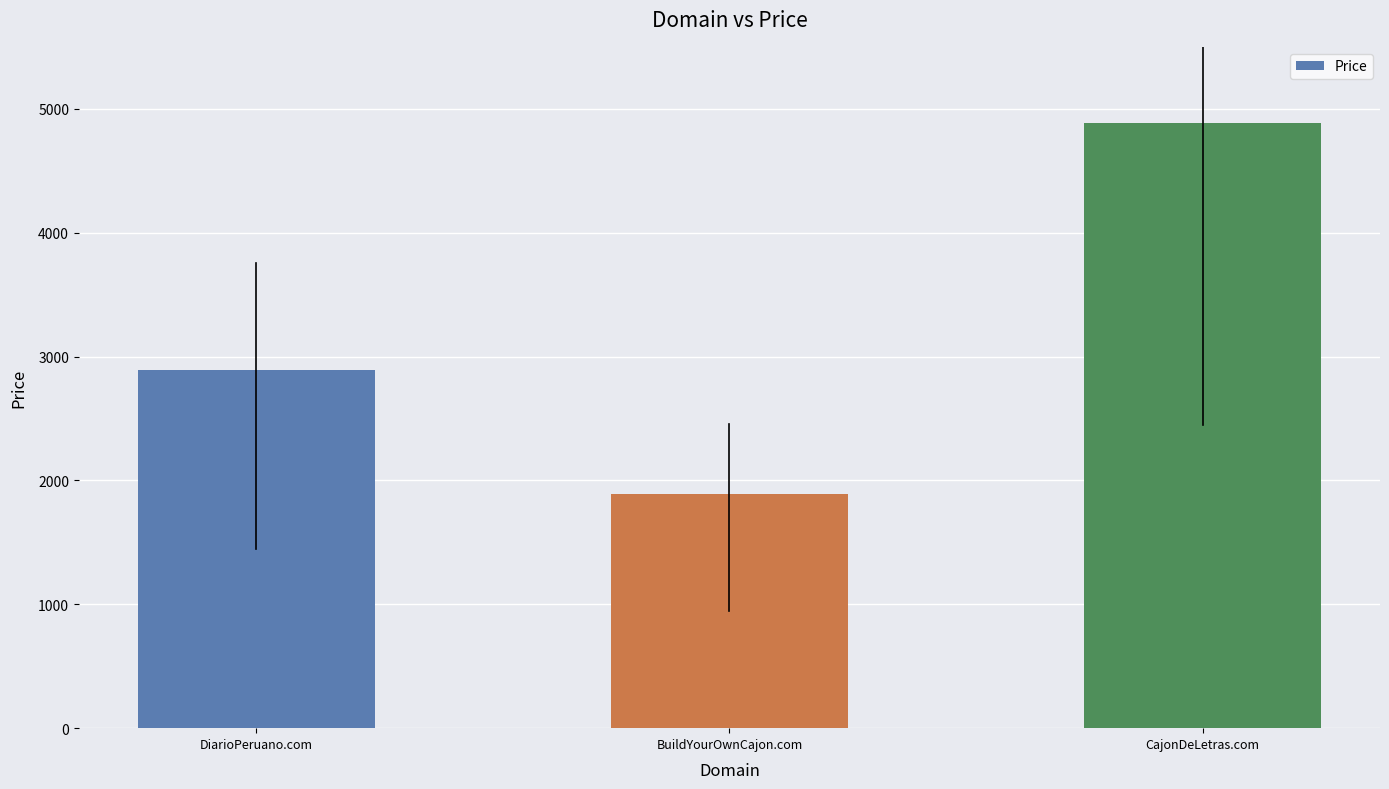

Are the bars horizontal?

No